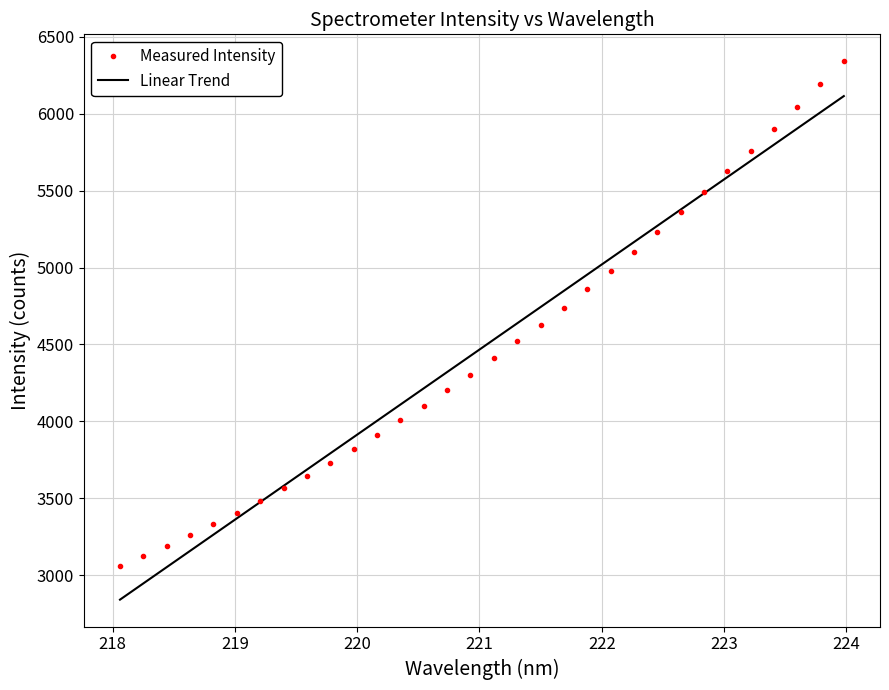

What is the lowest value of the Linear Trend series?

2840.4